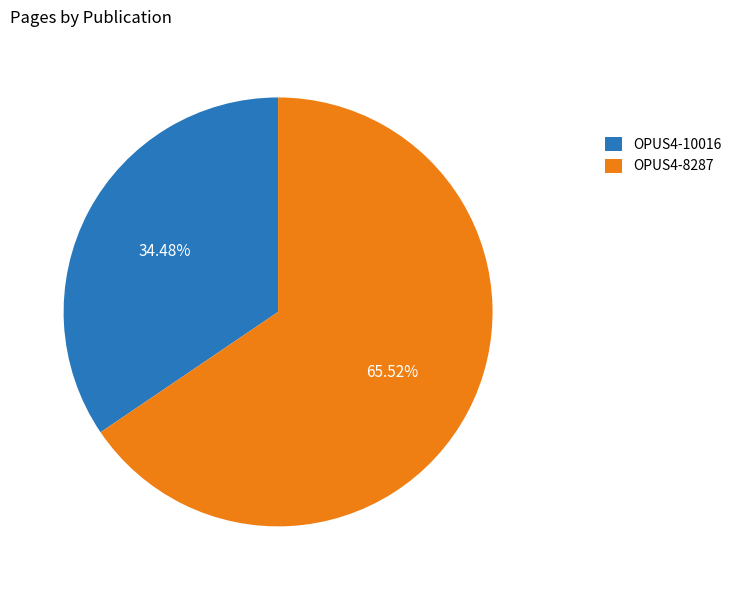

Between OPUS4-10016 and OPUS4-8287, which is larger?

OPUS4-8287